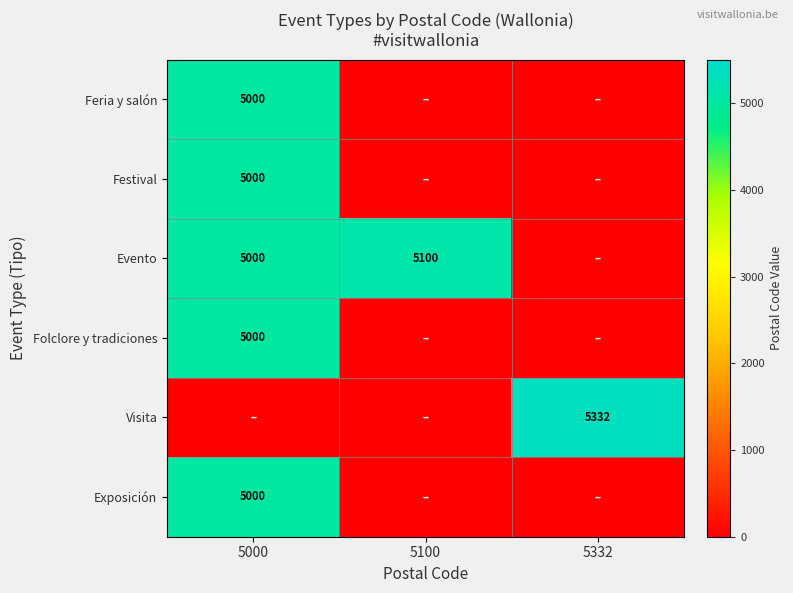

The value of Evento at 5100 is 5100. True or false?

True